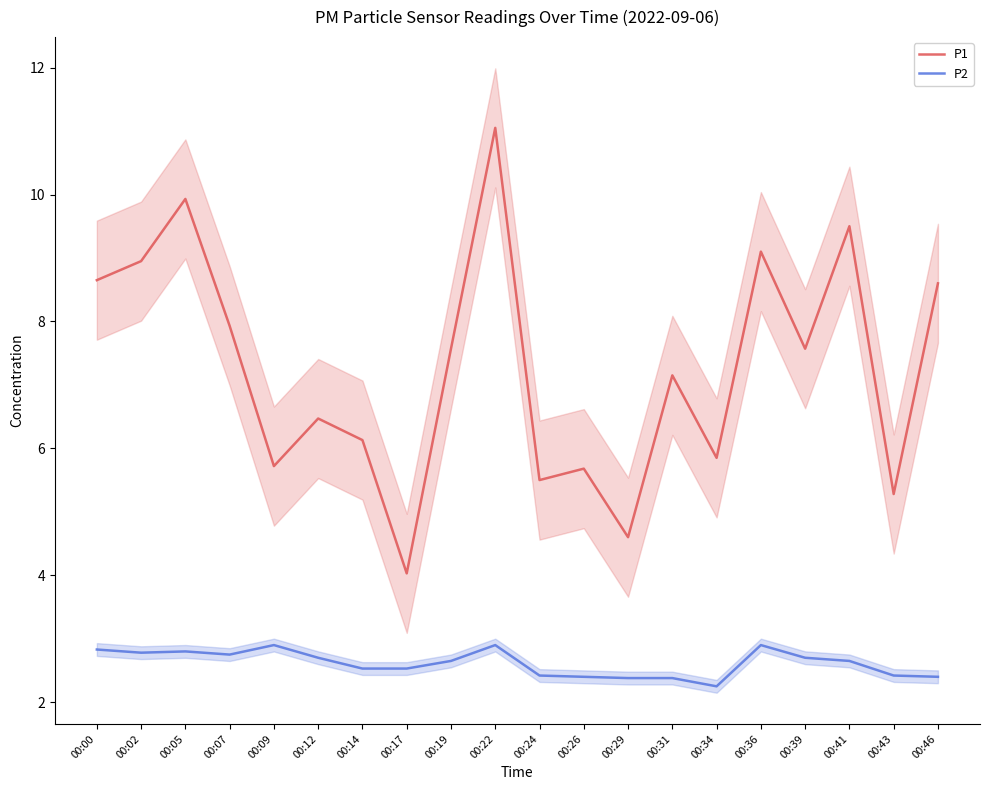

How many interior local valleys does the P2 series have?

3